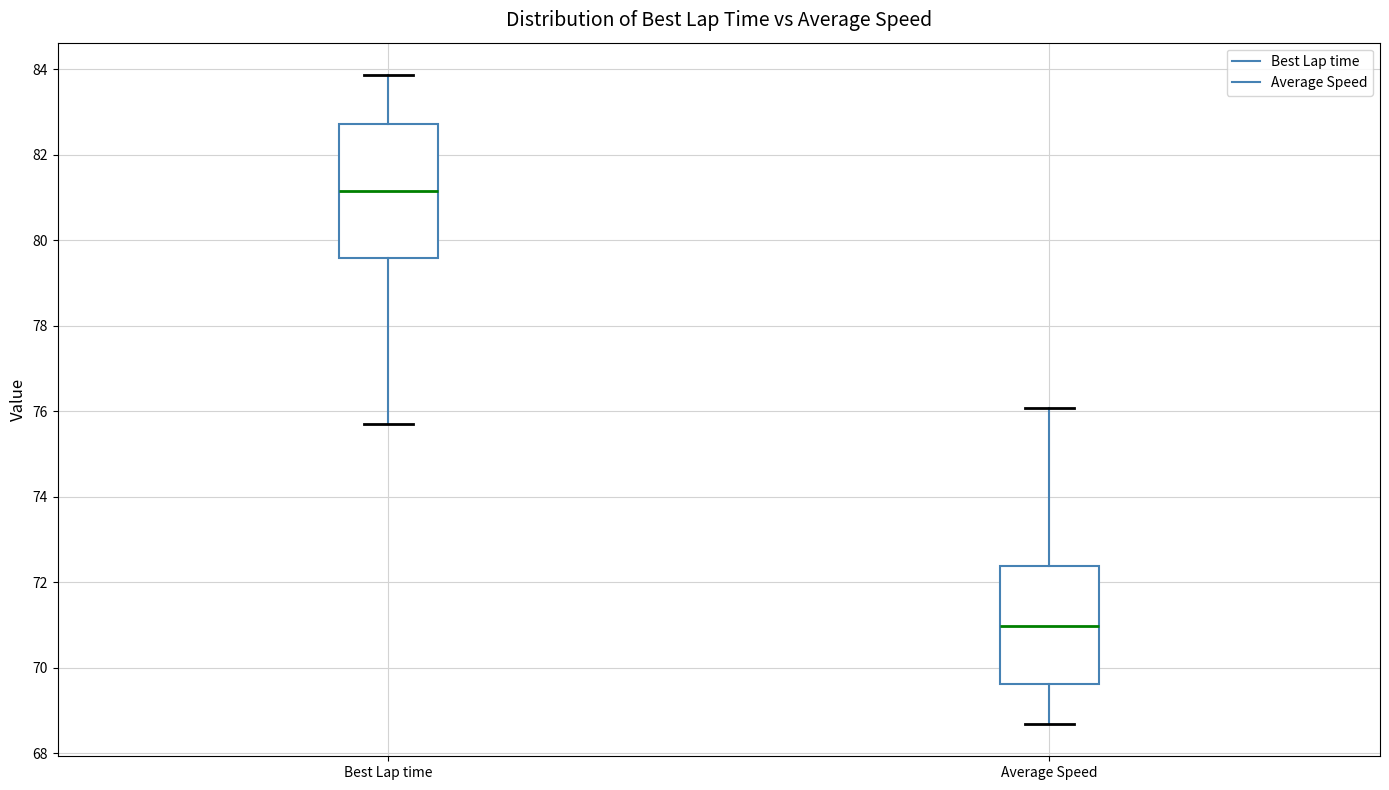

Which box has the lowest median line?

Average Speed